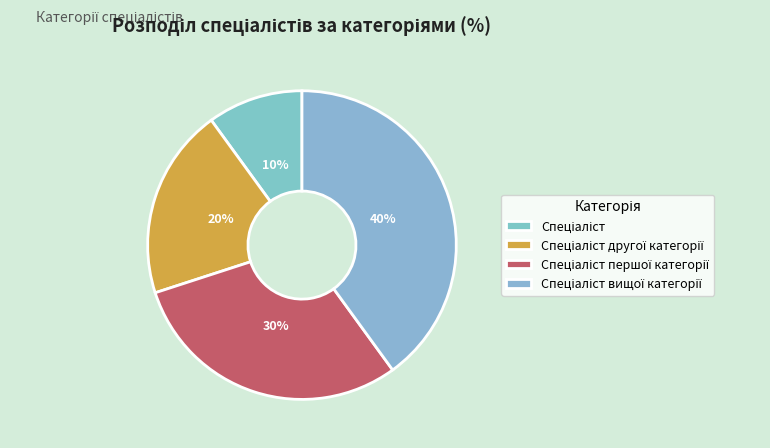

To the nearest percent, what percentage of the pie is Спеціаліст другої категорії?

20%